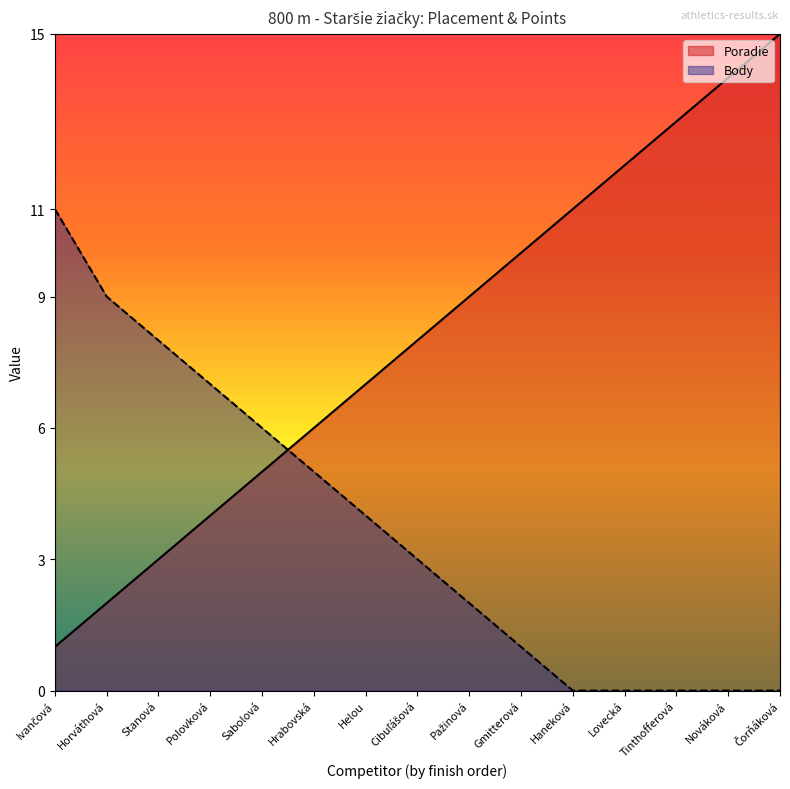

What is the difference between the maximum and second lowest values in the Body series?

11